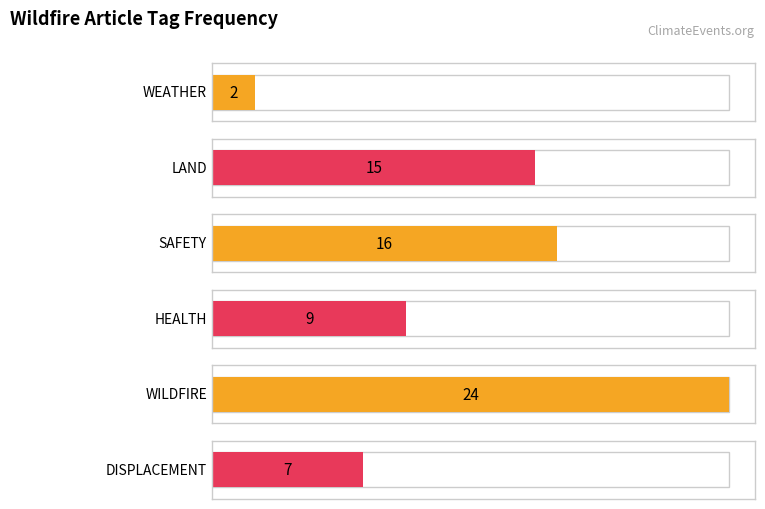

Which series has the largest range (max minus min)?

WEATHER